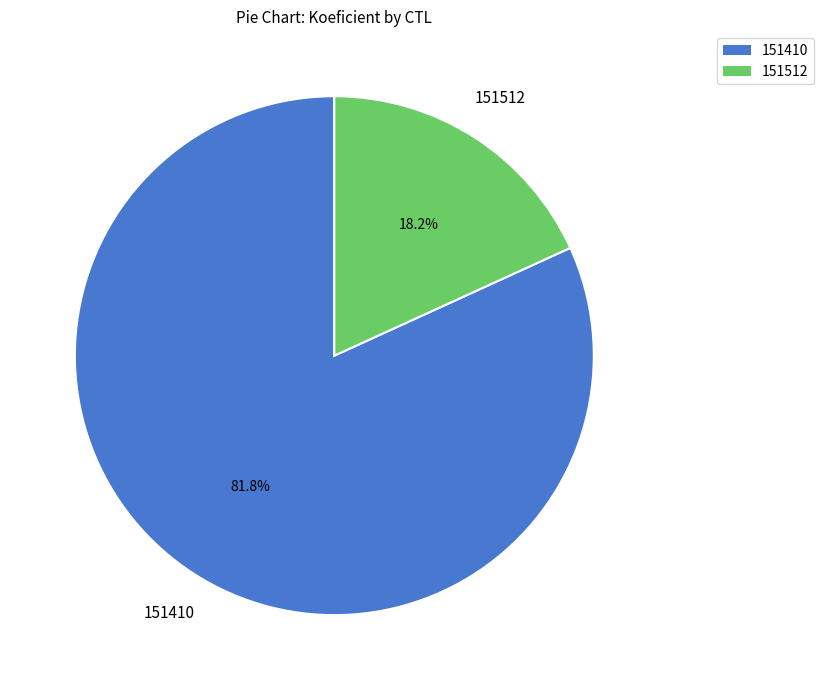

Rank the categories by value from lowest to highest.

151512, 151410